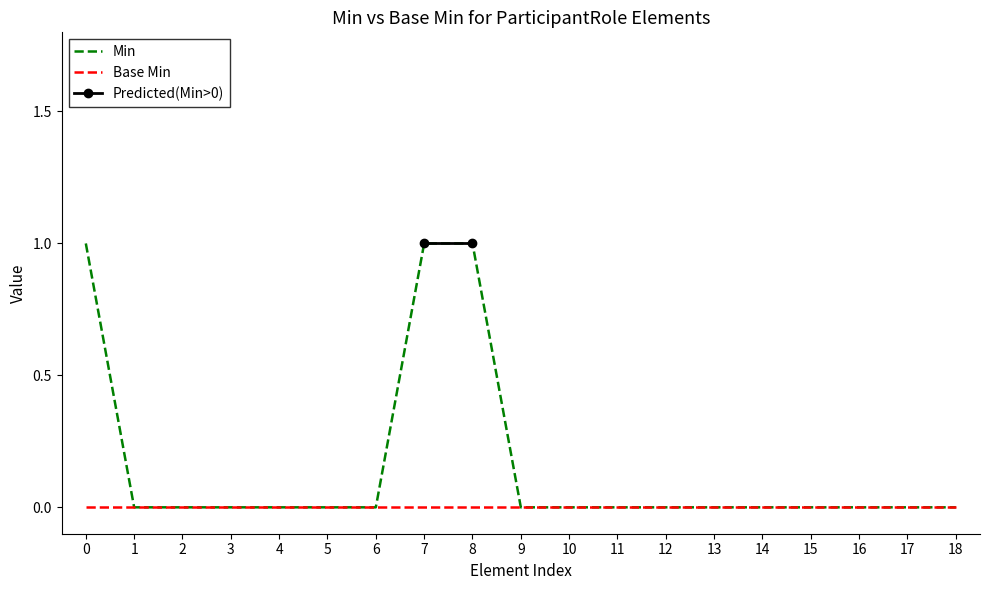

The value of Base Min at 2 is 0. True or false?

True